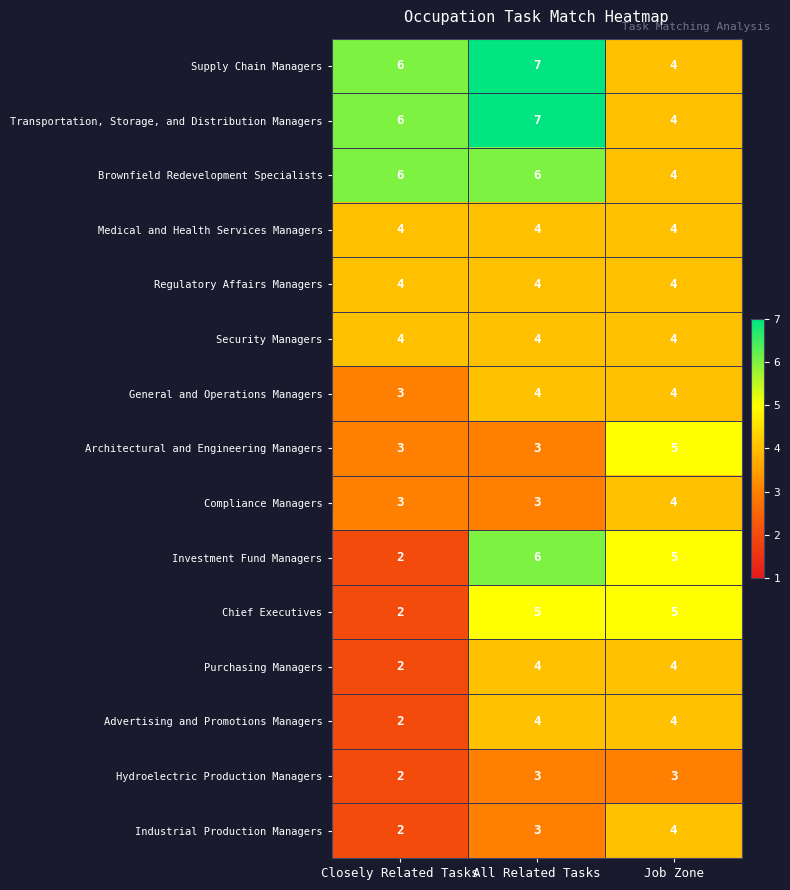

Is the value of General and Operations Managers at All Related Tasks greater than the value of Hydroelectric Production Managers at Closely Related Tasks?

Yes